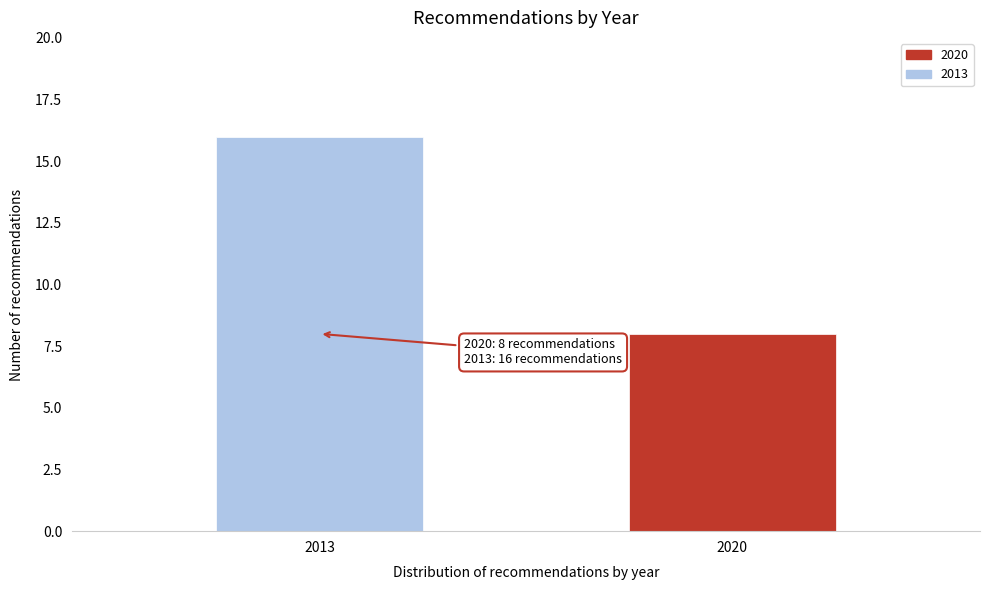

Reading left to right, what are all the values shown in this chart?

16	8